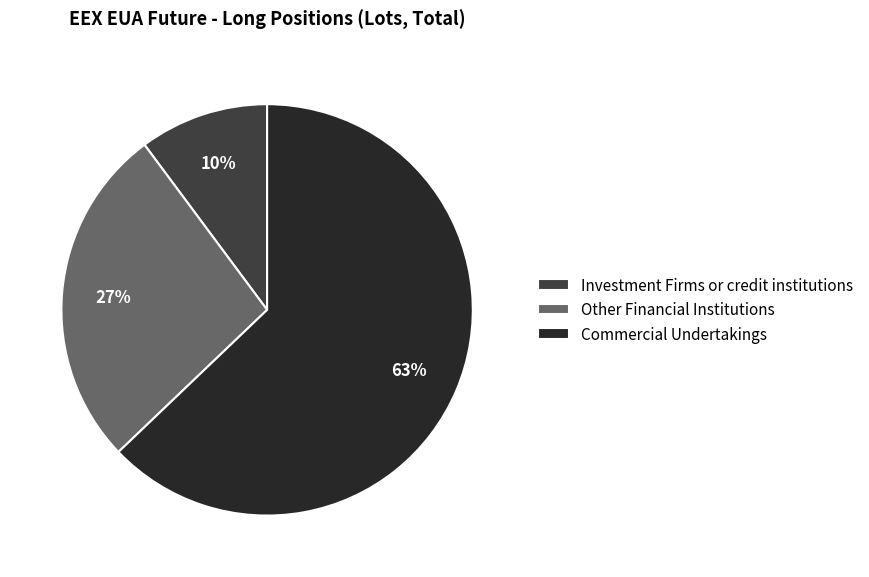

To the nearest percent, what percentage of the pie is Other Financial Institutions?

27%